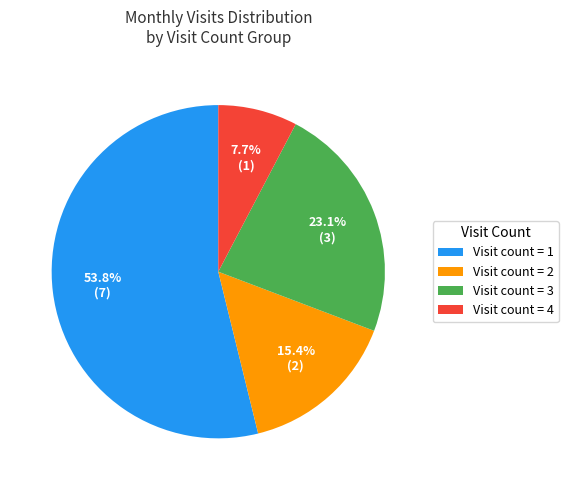

Approximately how many times larger is the value at Visit count = 1 compared to Visit count = 4?

7.0